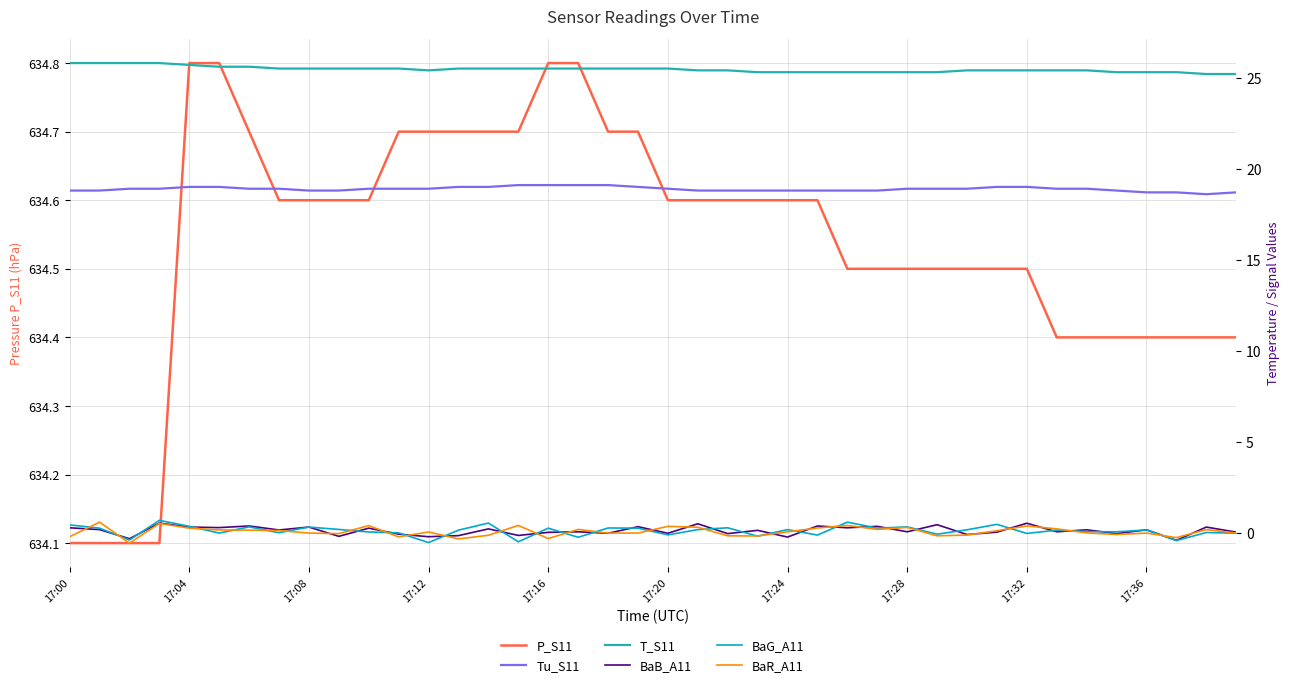

Is the value of P_S11 at 17:28 greater than the value of BaB_A11 at 17:04?

Yes